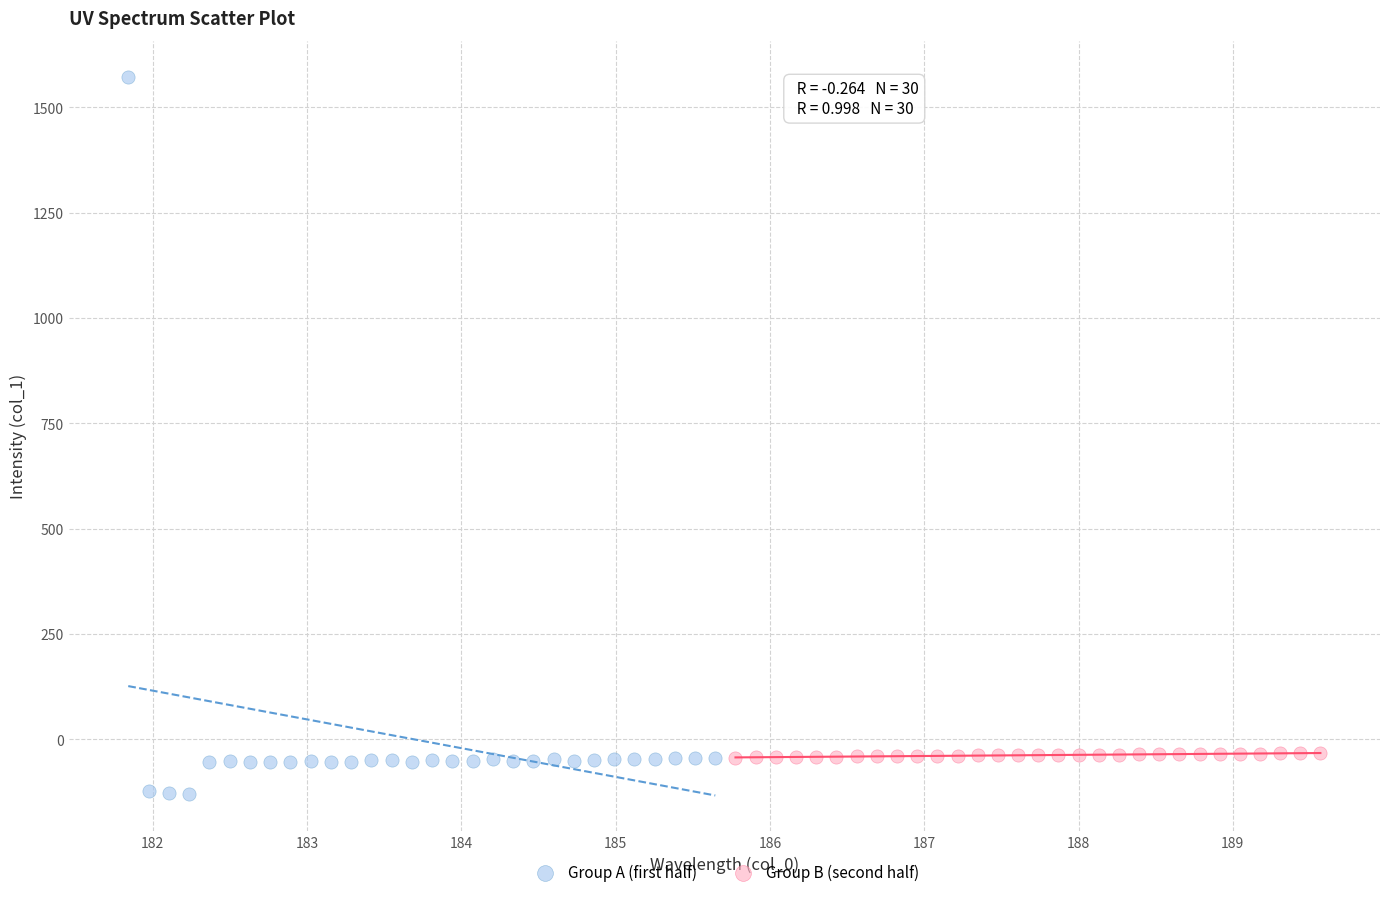

Which series has the widest spread of Y values?

Group A (first half)